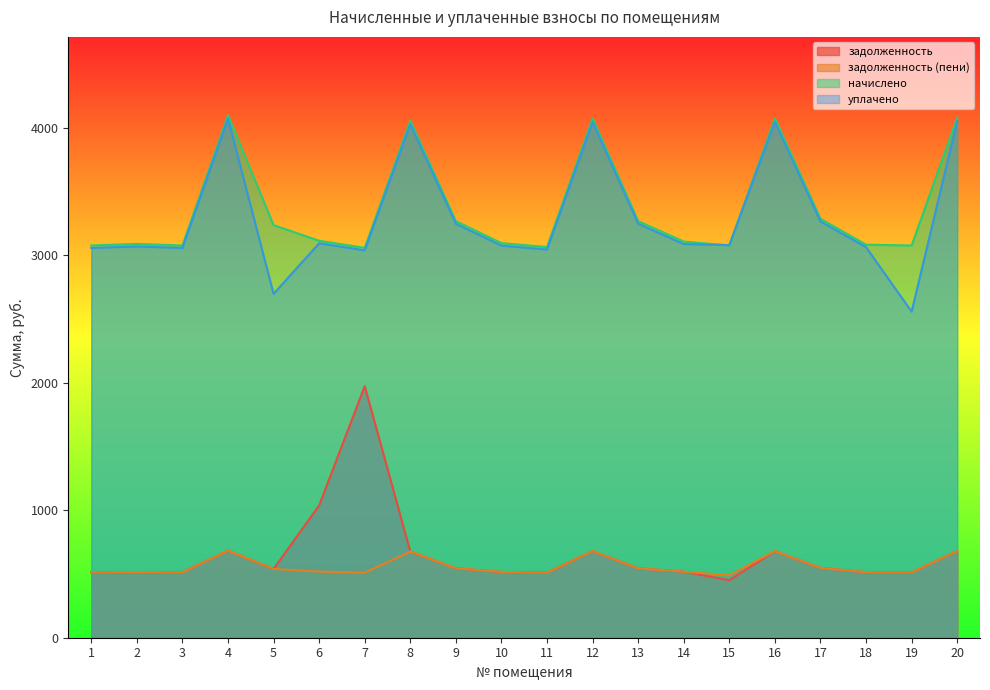

What is the value of the задолженность (пени) point at the 14th from the left?

518.1